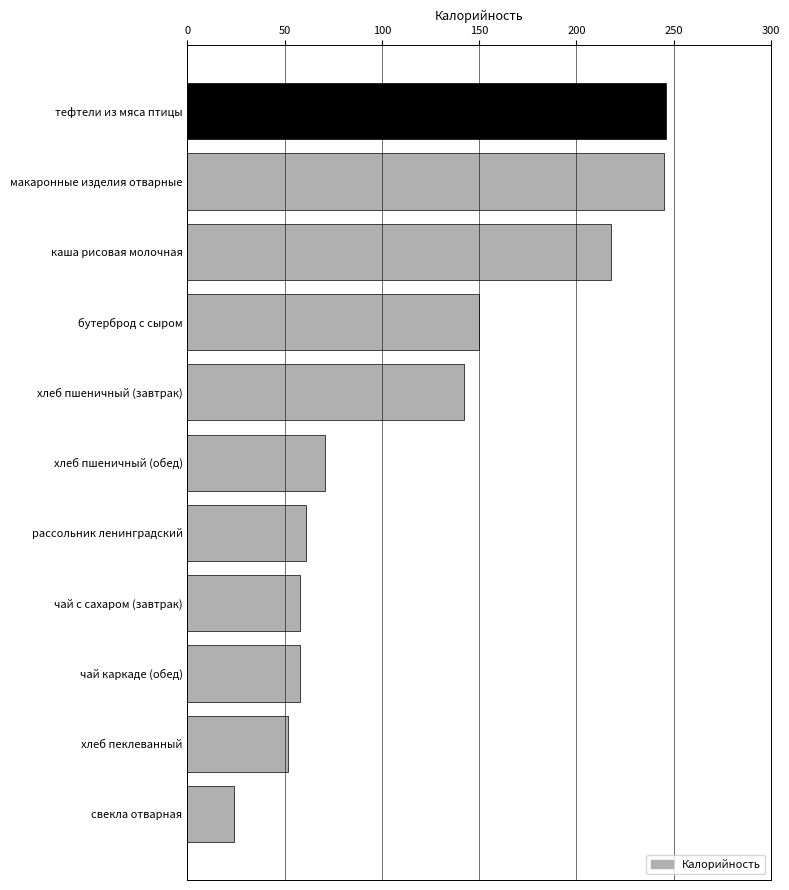

What is the label of the 7th bar from the top?

рассольник ленинградский